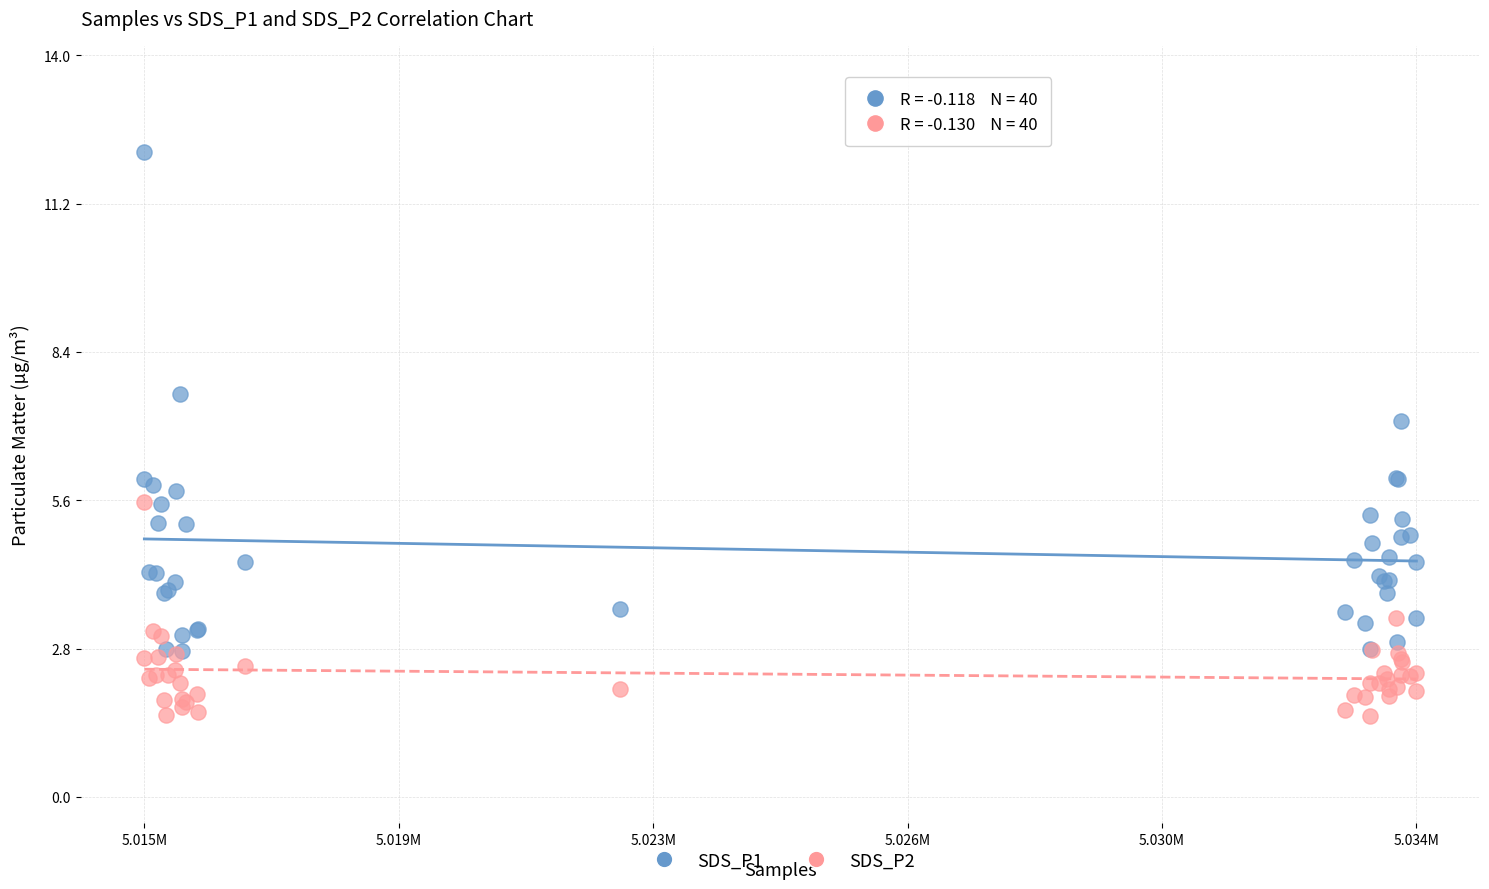

Which series contains the highest Y value?

SDS_P1